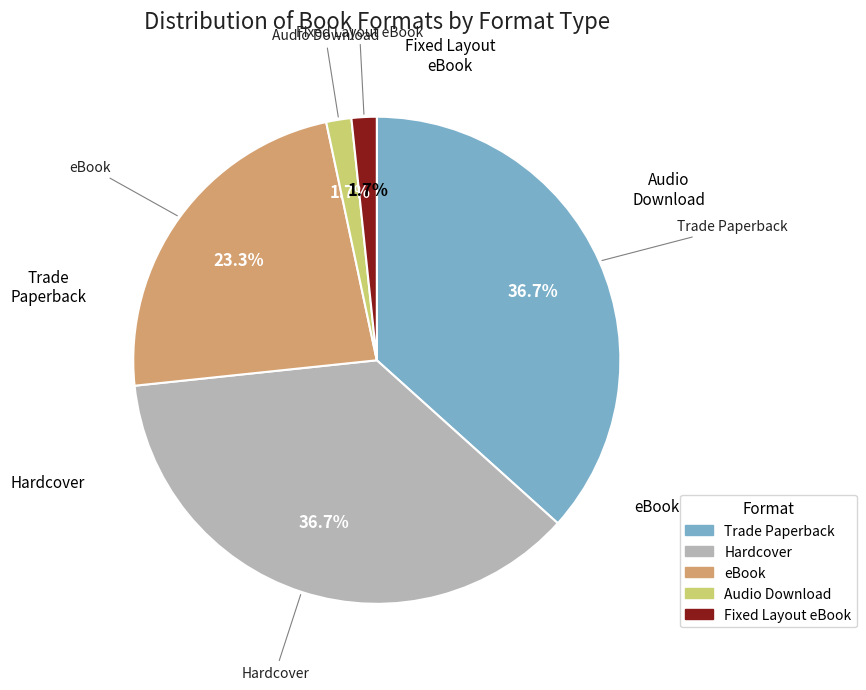

Is there any slice that represents more than half of the pie?

No